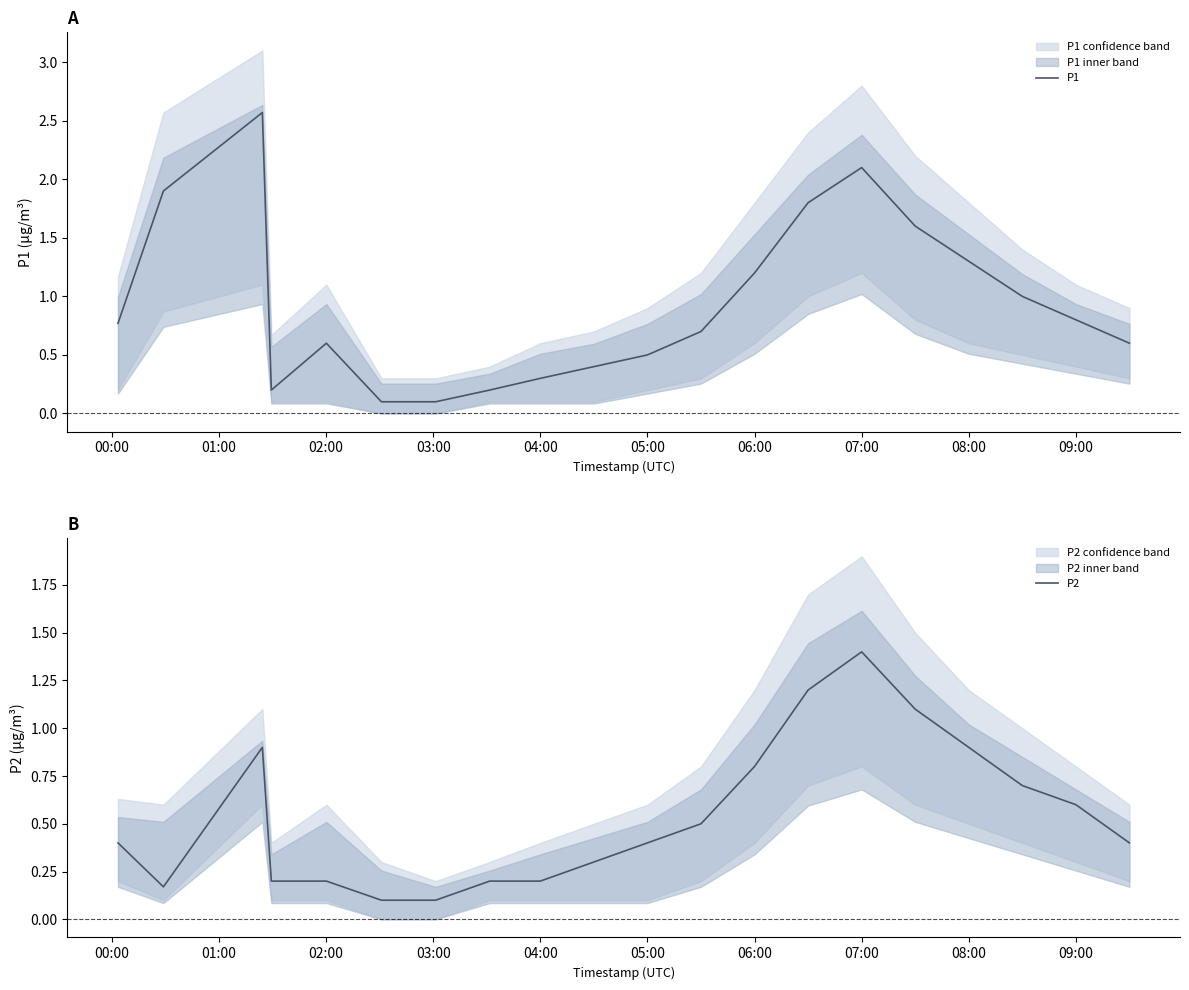

How many data points does each series have?

20